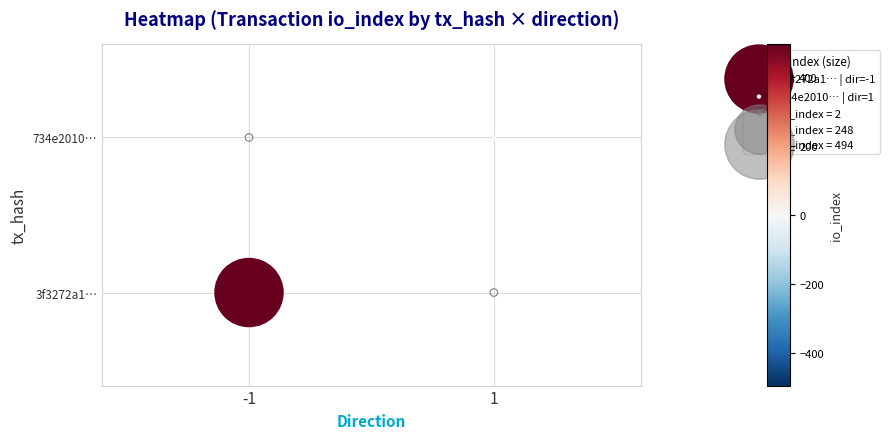

What is the smallest value displayed?

-1